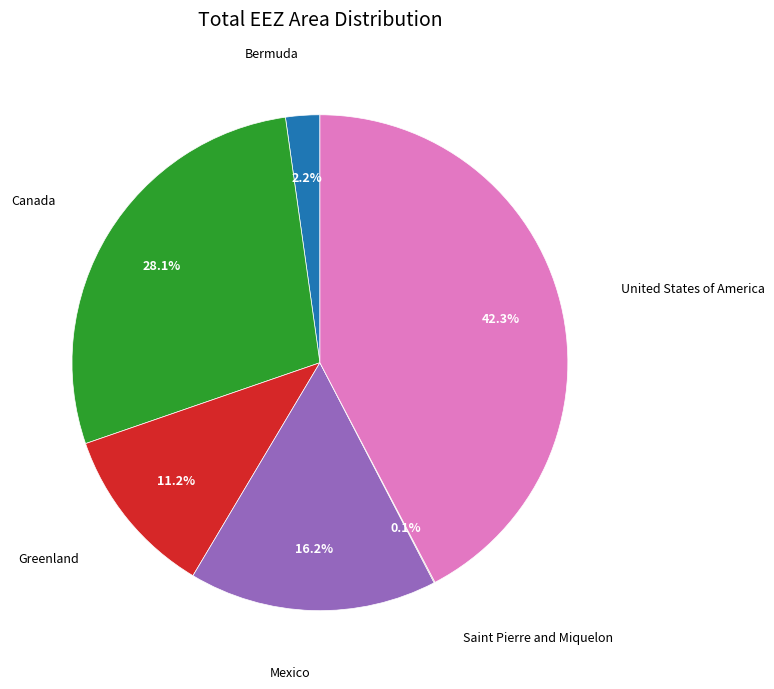

Does any single category account for the majority?

No